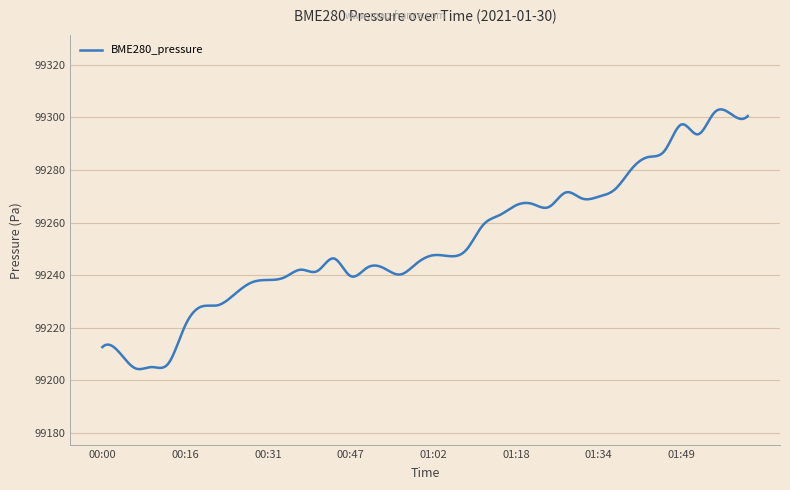

What is the difference between the maximum and minimum values?

98.8